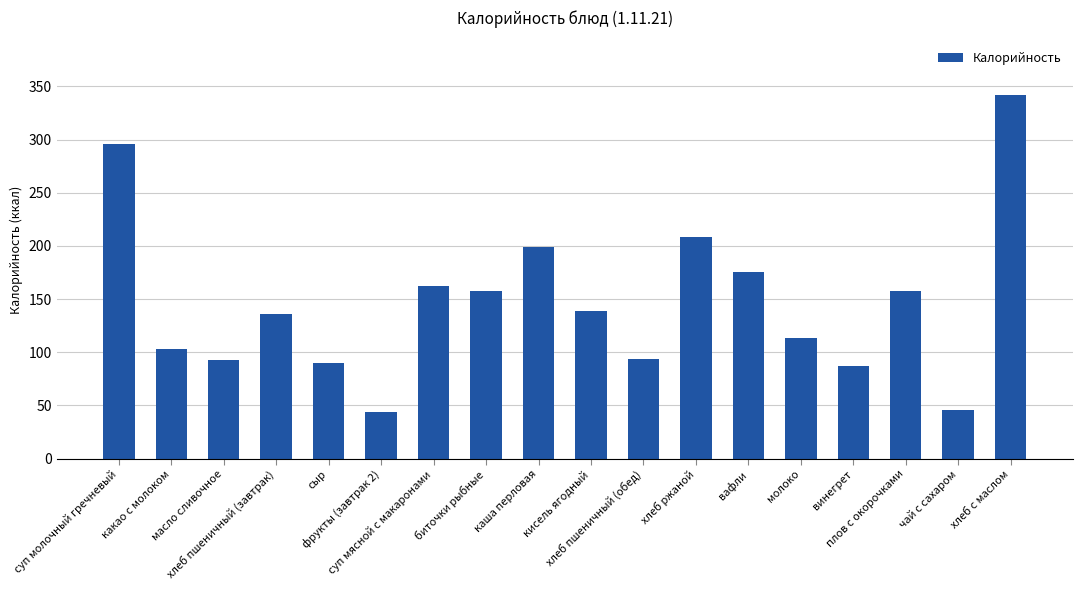

What is the sum of the values at винегрет and хлеб с маслом?

429.0